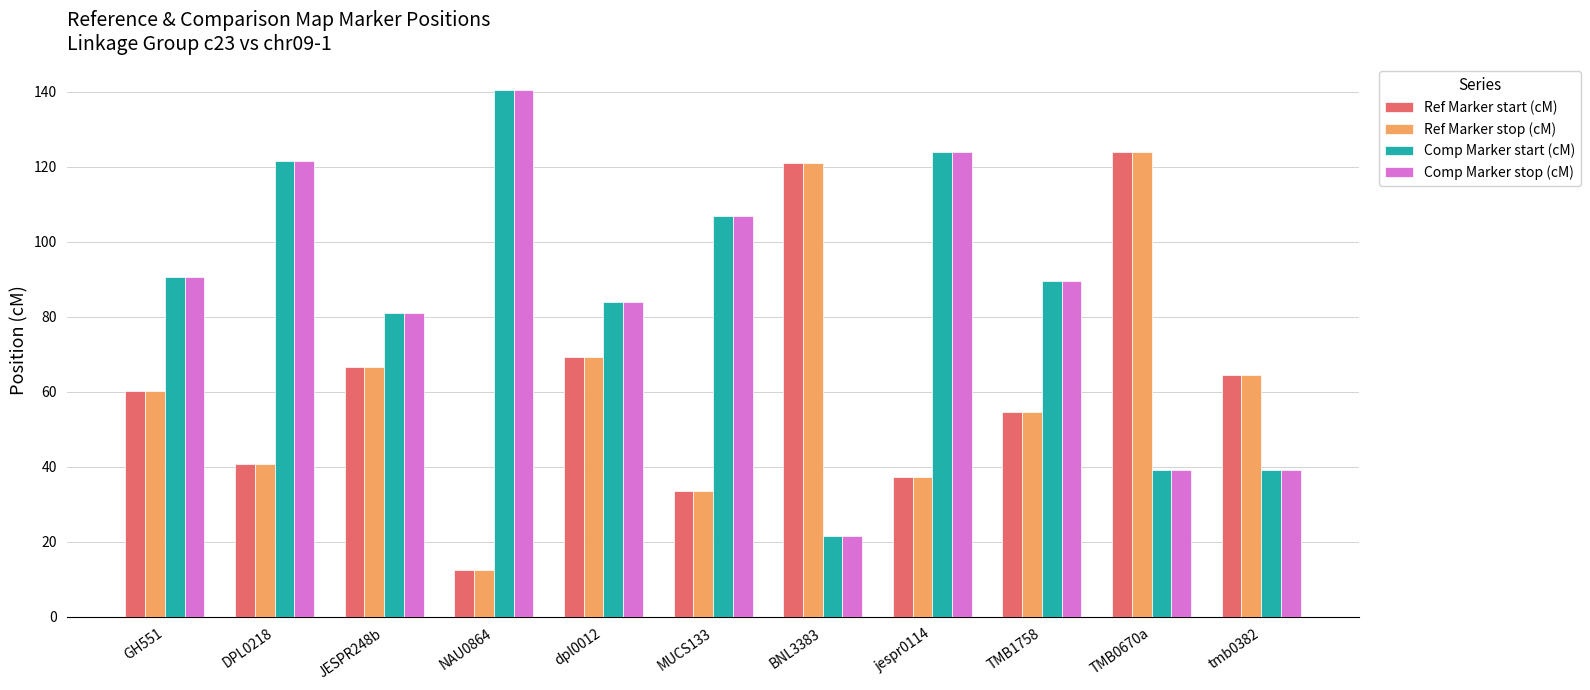

At how many categories does at least one series exceed 29?

11